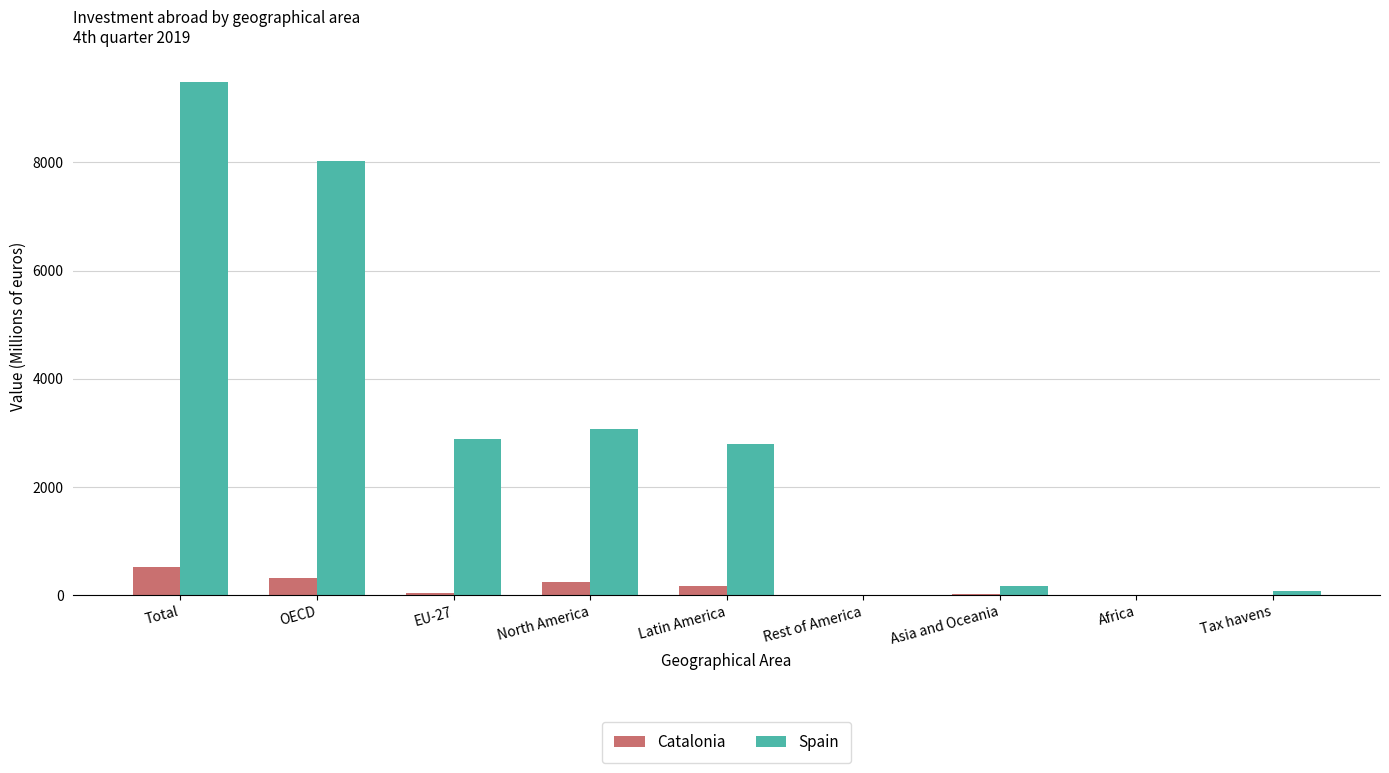

True or false: Catalonia has a value of 247.7 at North America.

True